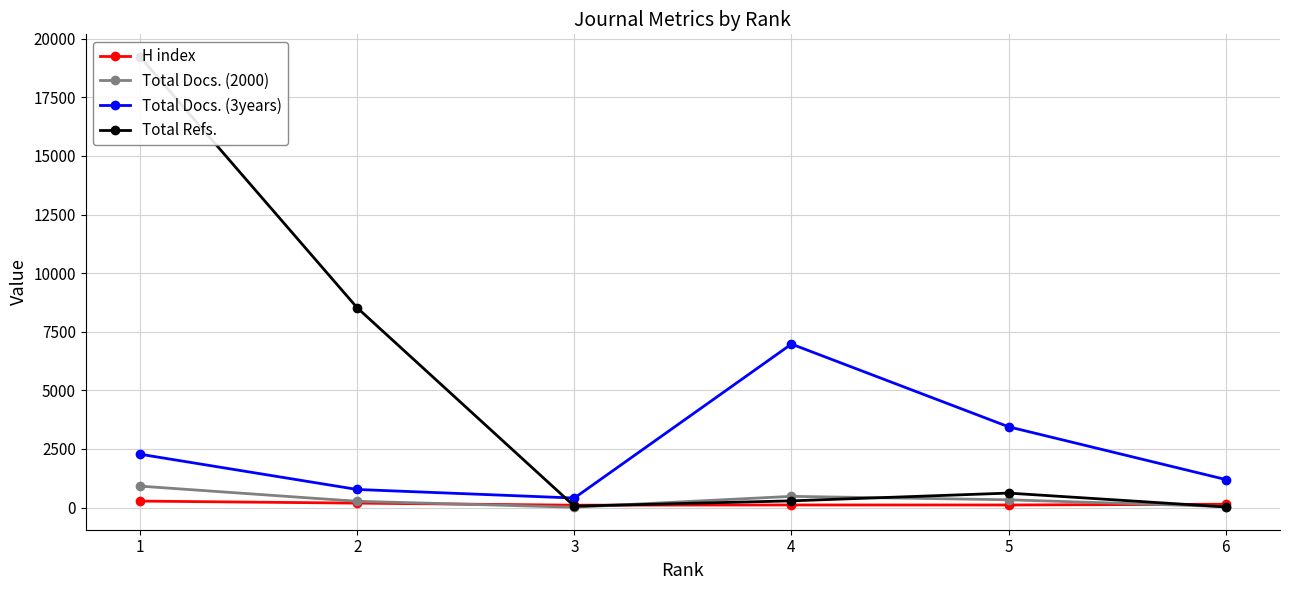

Where is H index nearest to the value 189?

2